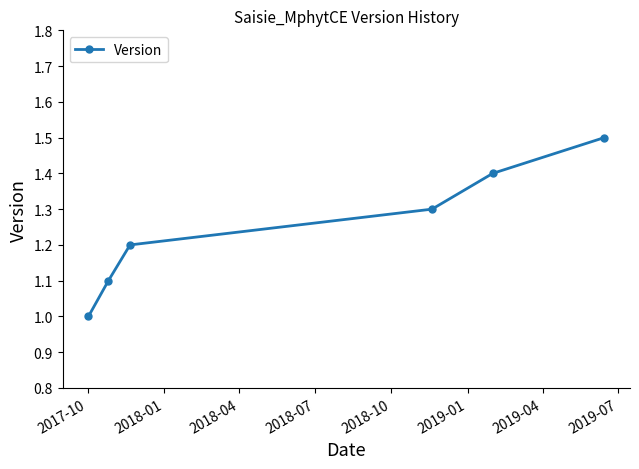

True or false: there are more than 0 points higher than both neighbors.

False